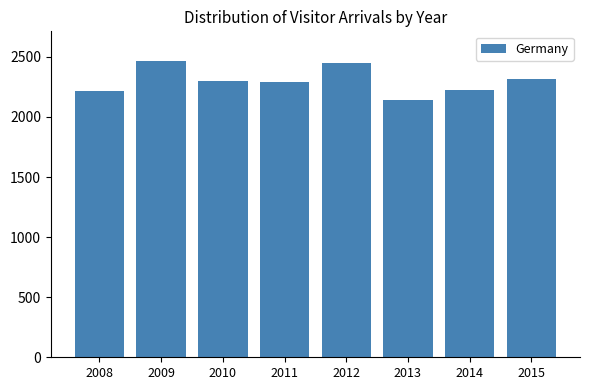

The chart shows a value of 2293 at 2011. True or false?

True